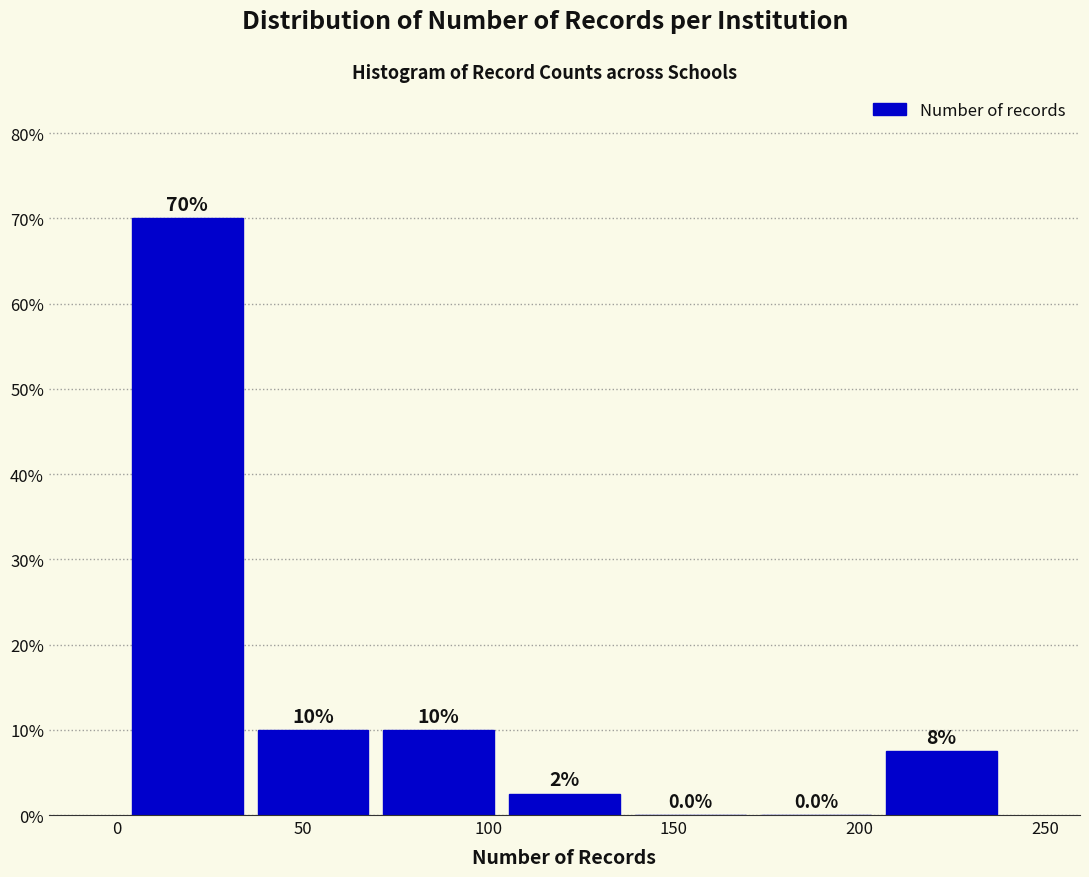

Over which range of the x-axis is the bar tallest?

0 to 35